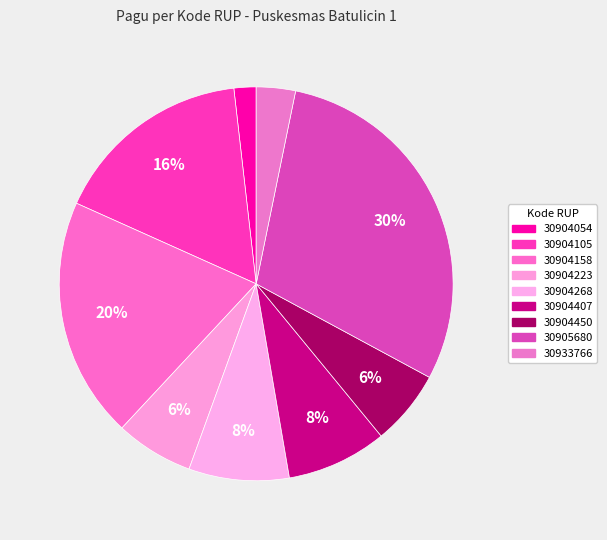

How many segments does this pie chart have?

9